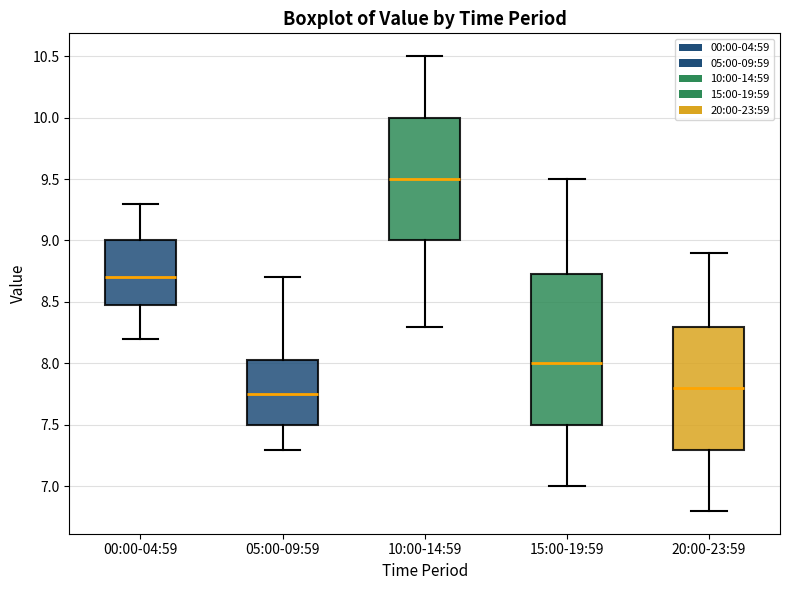

Where does the lower whisker of the box for 20:00-23:59 end on the y-axis? The values are not printed on the chart, so give them approximately, as read against the axis.

6.80